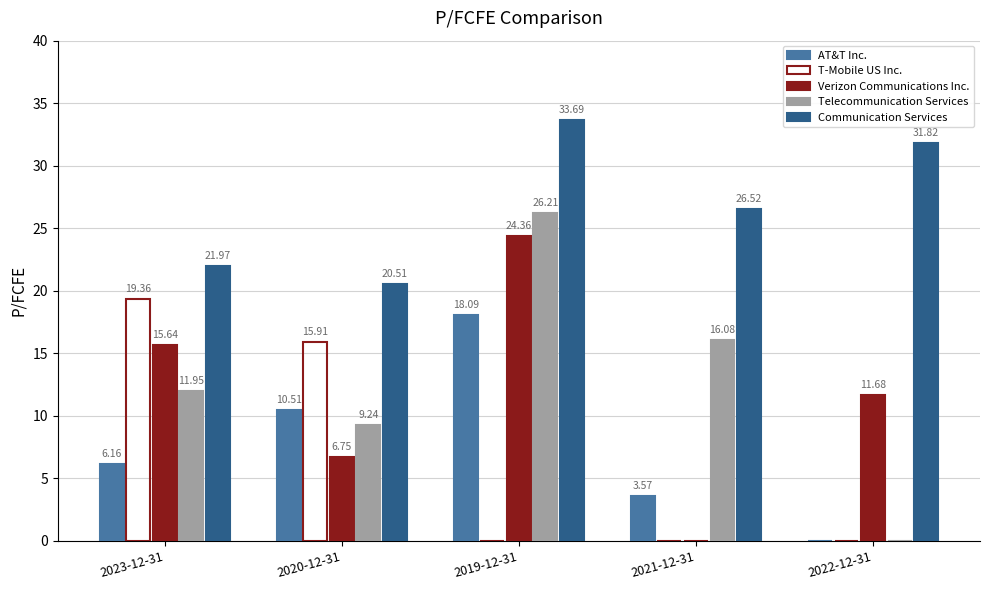

What is the sum of all Telecommunication Services values?

63.5